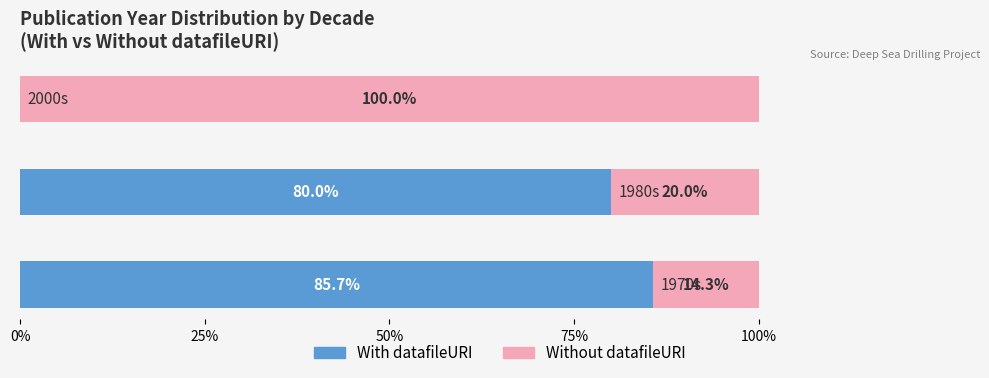

What is the highest value of the With datafileURI series?

85.7